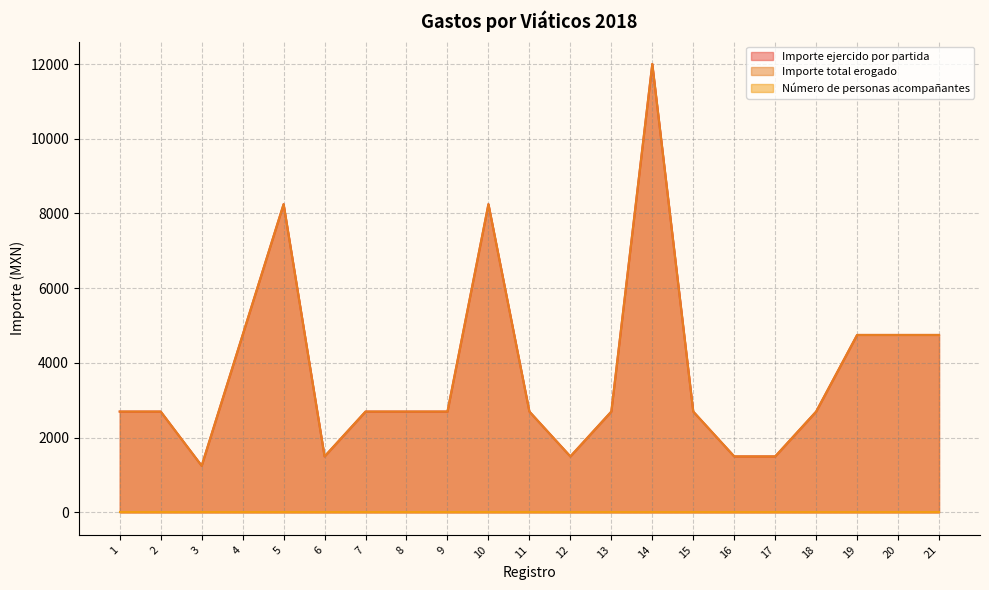

What is the total value across all series at 4?

9500